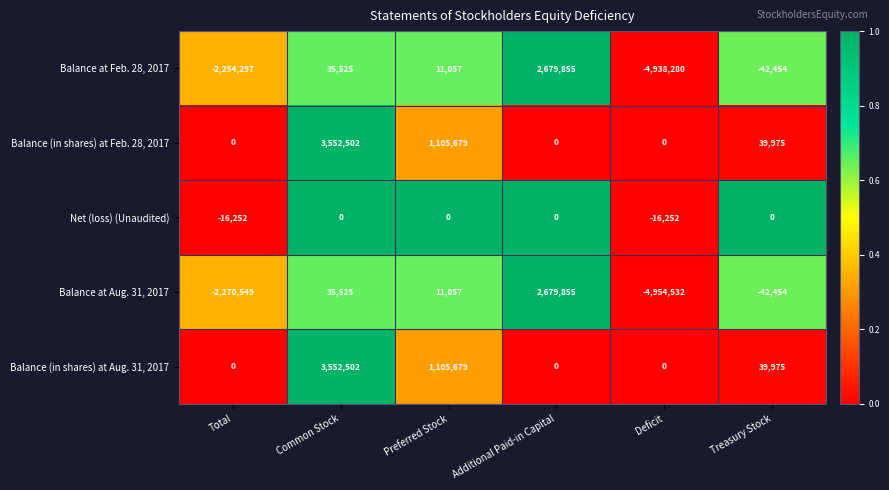

Count the number of categories in the chart.

6